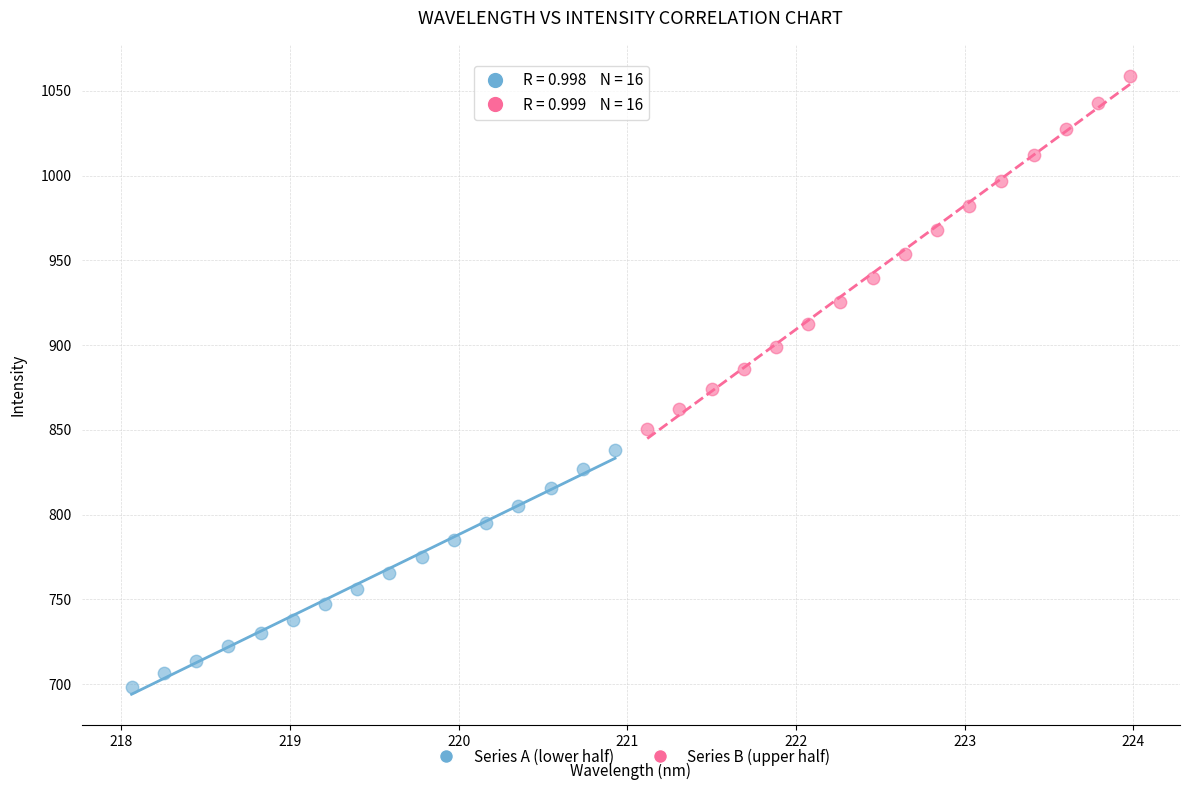

Which series has the largest Y range (max minus min)?

Series B (upper half)